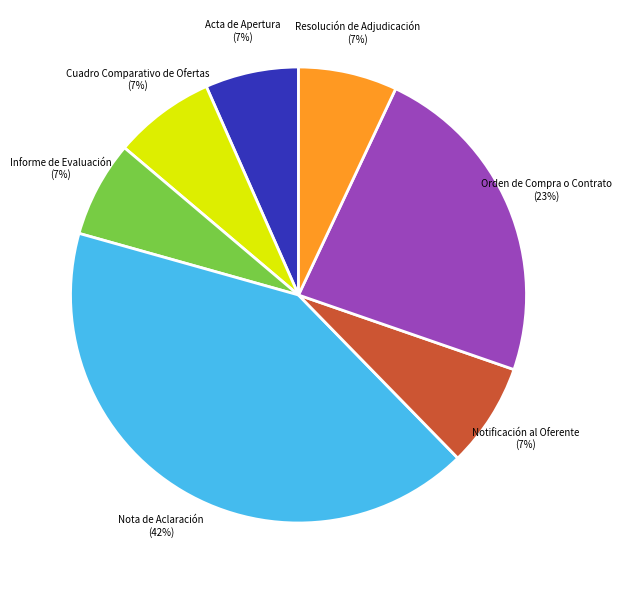

To the nearest percent, what is the difference between the largest and smallest slice percentages?

35%